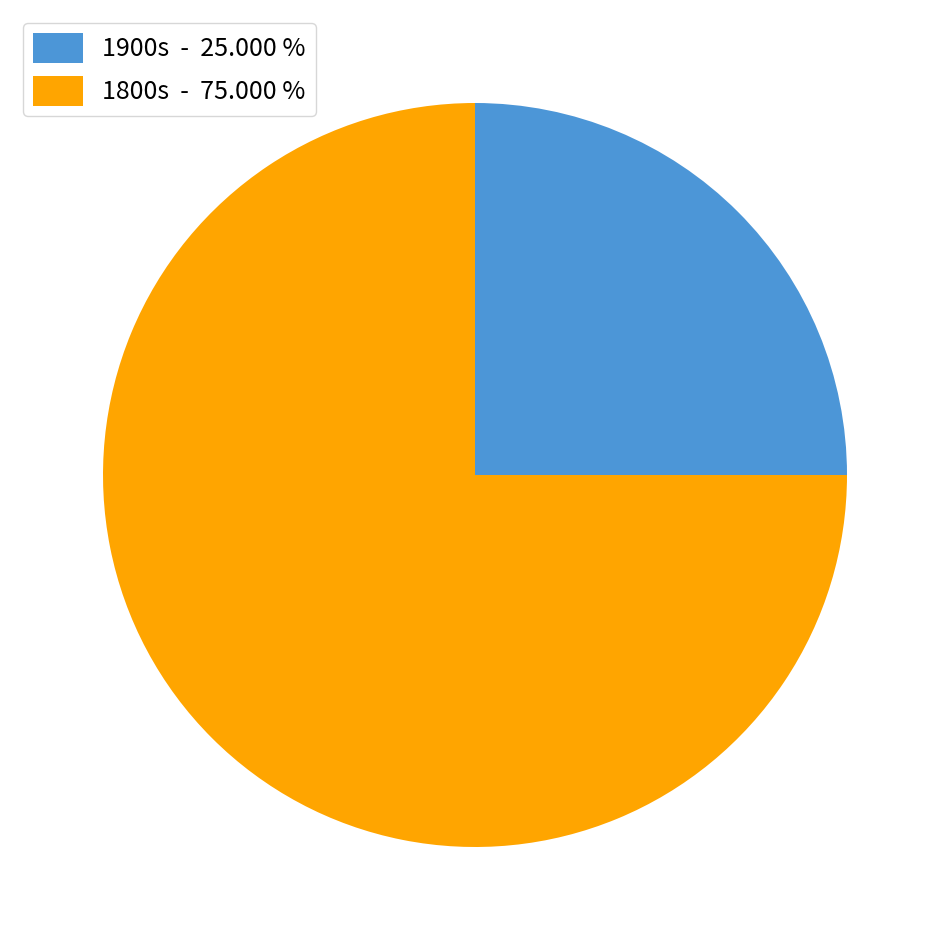

What is the ratio of the value at 1900s - 25.000 % to the value at 1800s - 75.000 %?

0.3